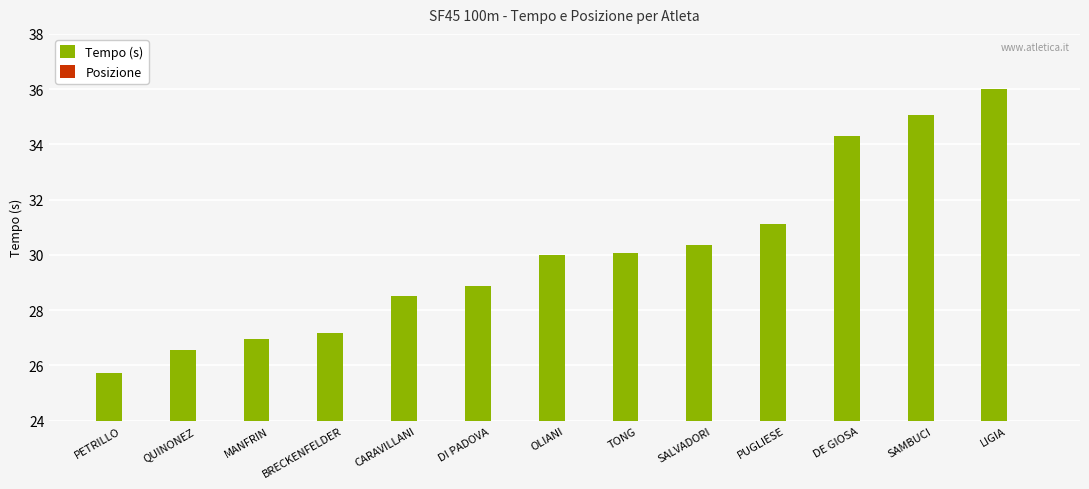

What is the maximum value for Posizione?

13.0